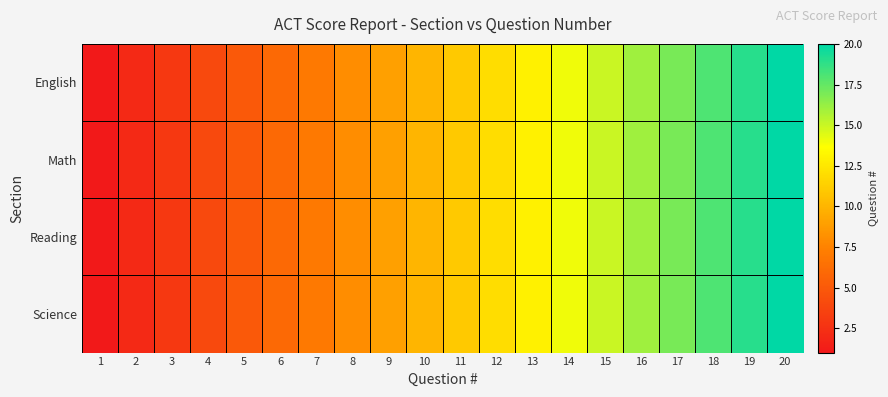

What is the total value across all series at 6?

24